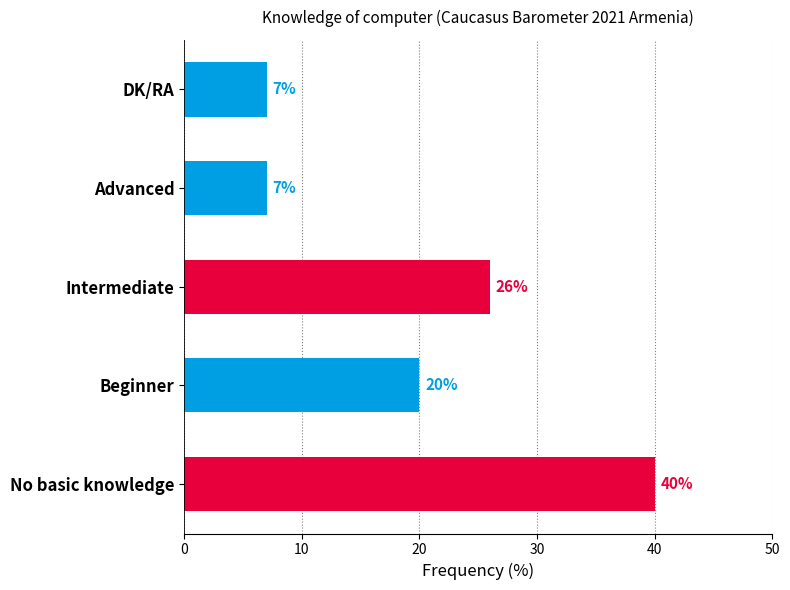

At which label is the value closest to 23?

Beginner